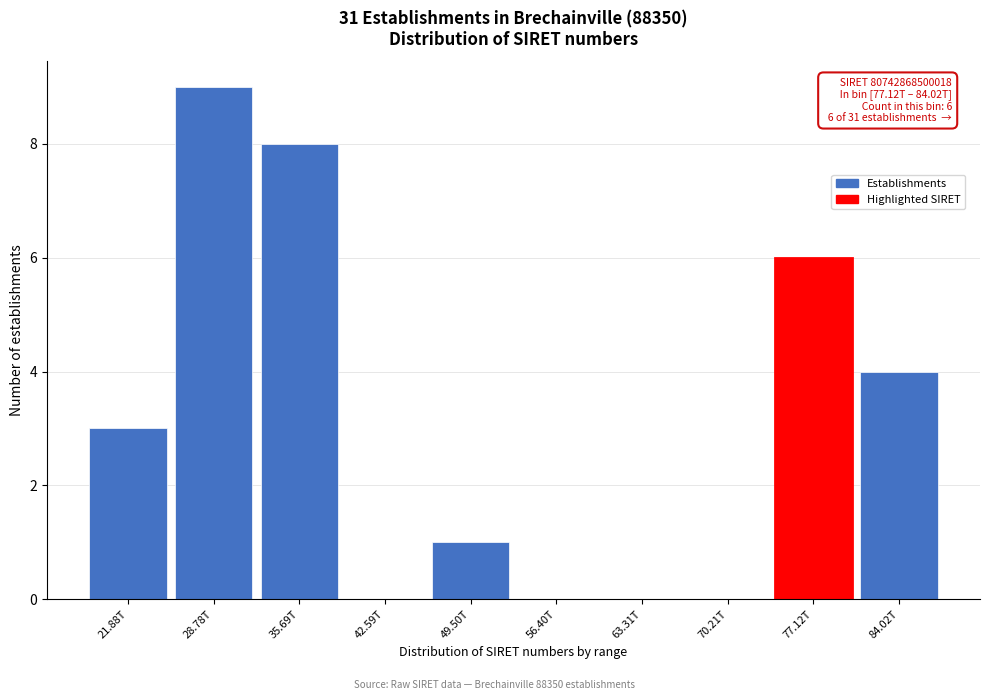

Reading left to right, list all the values displayed in this chart.

21.88T=3	28.78T=9	35.69T=8	42.59T=0	49.50T=1	56.40T=0	63.31T=0	70.21T=0	77.12T=6	84.02T=4